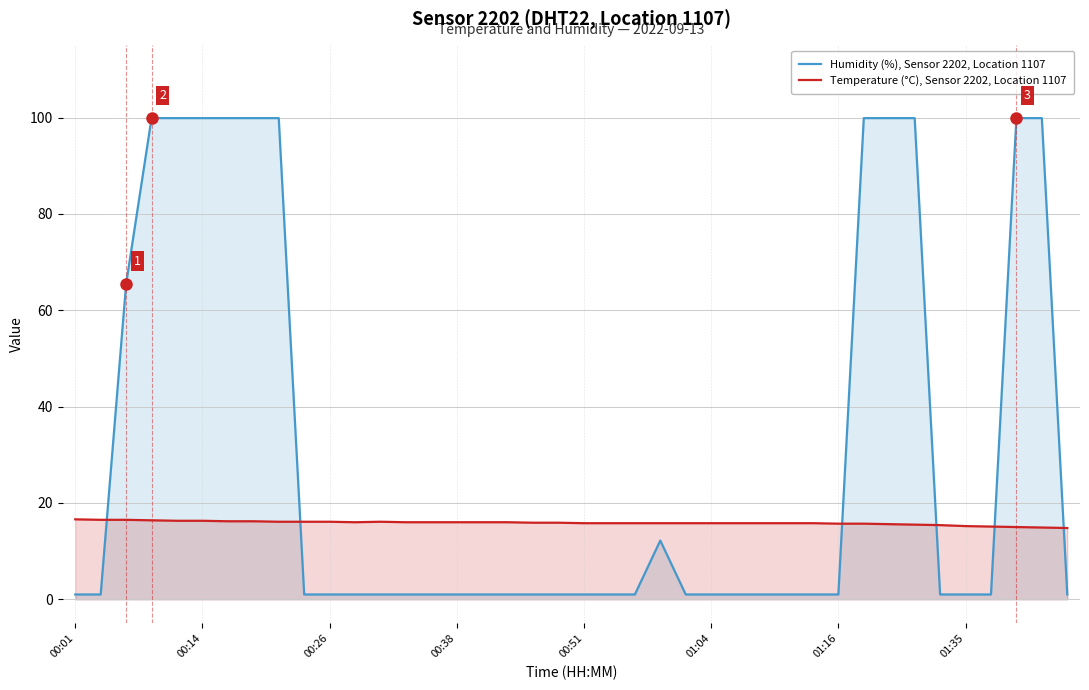

Is it true that Humidity (%), Sensor 2202, Location 1107 equals 1.5 at 14?

False